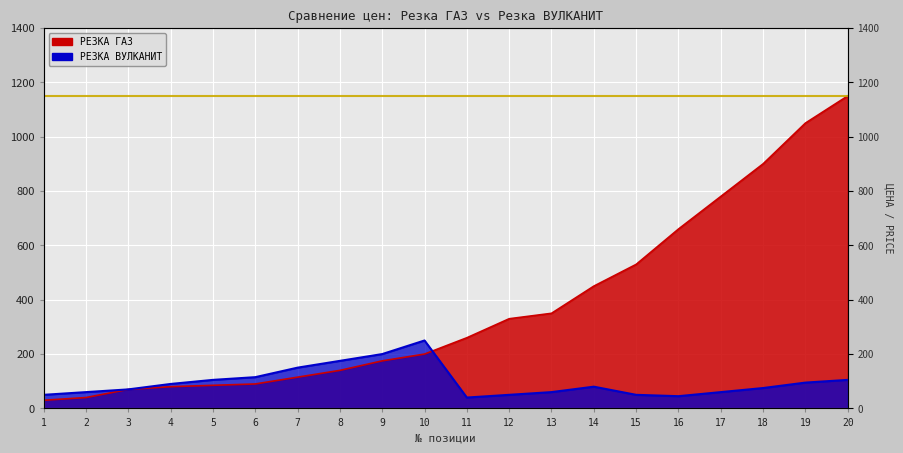

Reading right to left, transcribe all the data shown in this chart.

РЕЗКА ГАЗ: 20=1150	19=1050	18=900	17=780	16=660	15=530	14=450	13=350	12=330	11=260	10=200	9=175	8=140	7=115	6=90	5=85	4=80	3=70	2=40	1=30
РЕЗКА ВУЛКАНИТ: 20=105	19=95	18=75	17=60	16=45	15=50	14=80	13=60	12=50	11=40	10=250	9=200	8=175	7=150	6=115	5=105	4=90	3=70	2=60	1=50